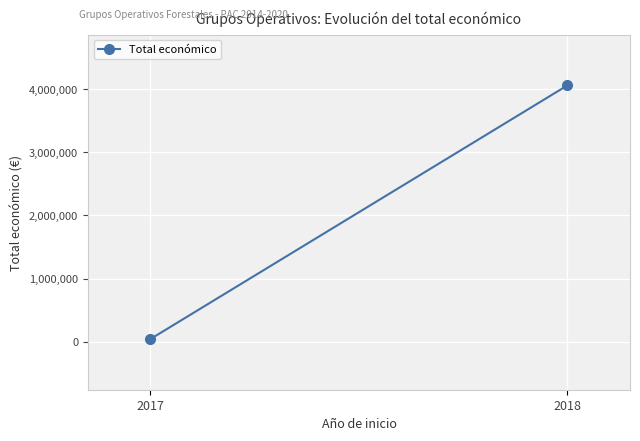

What is the value of the 2nd point from the left?

4059924.2